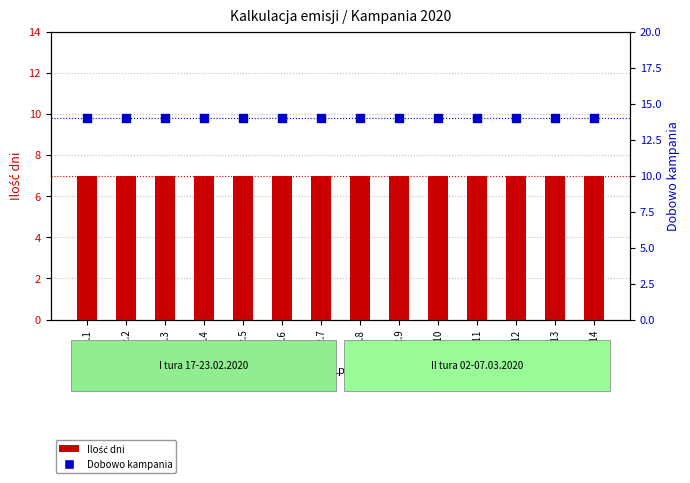

At which category is the sum across all series the highest?

Poz.1